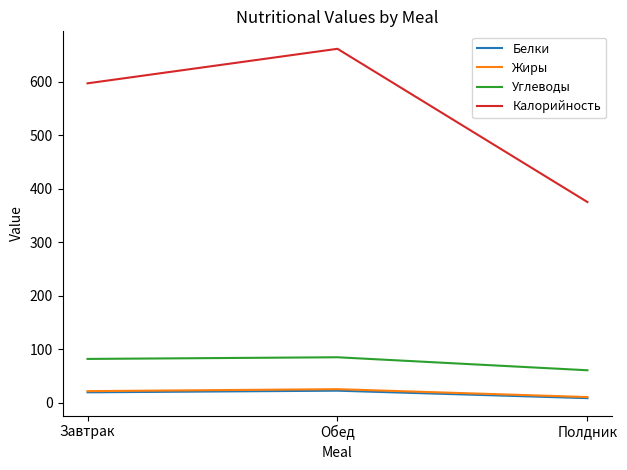

Which label corresponds to the largest value in the chart?

Обед